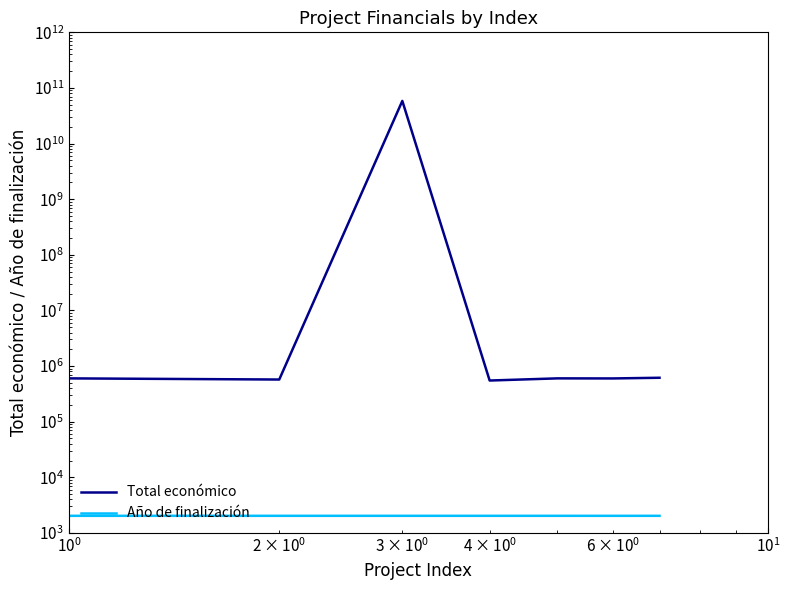

What are all the series names shown in the legend?

Total económico, Año de finalización